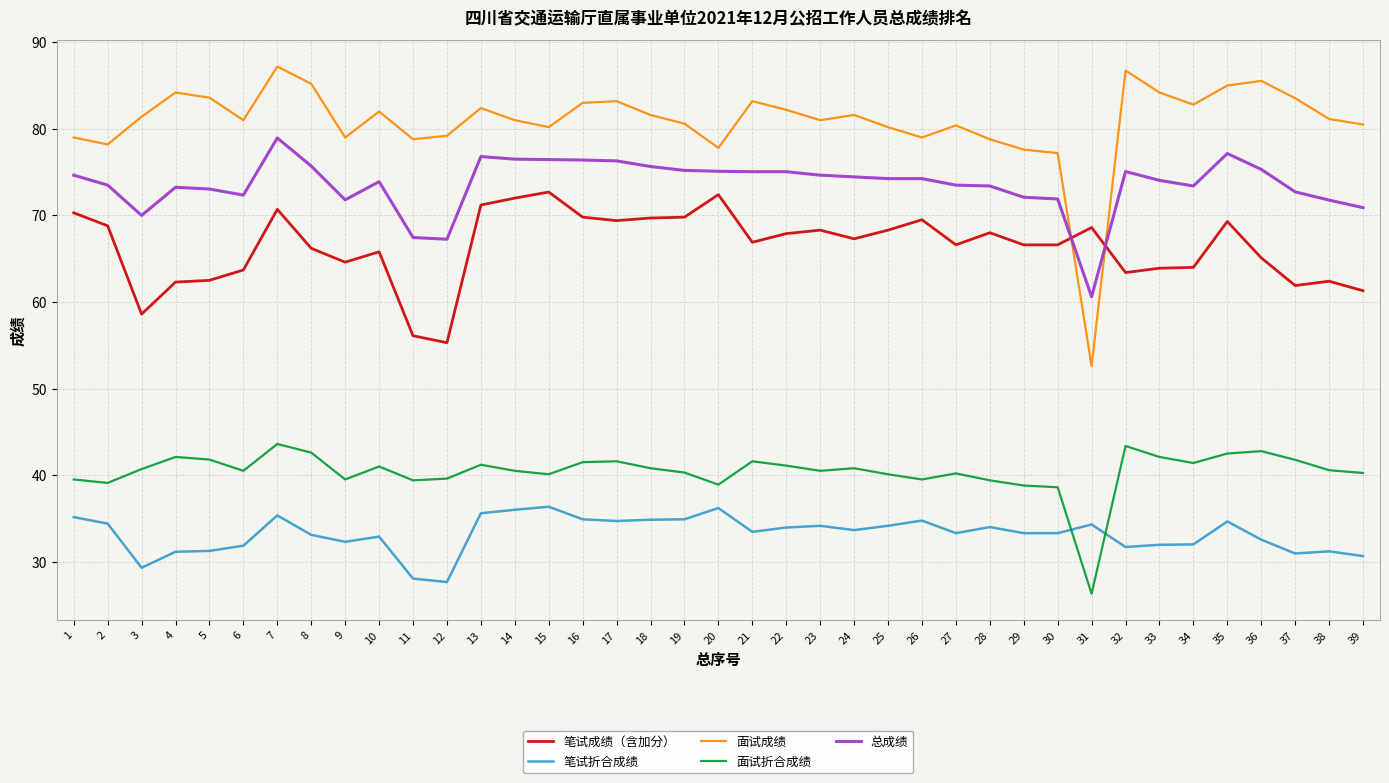

What is the sum of the 笔试折合成绩 values at 26 and 33?

66.7